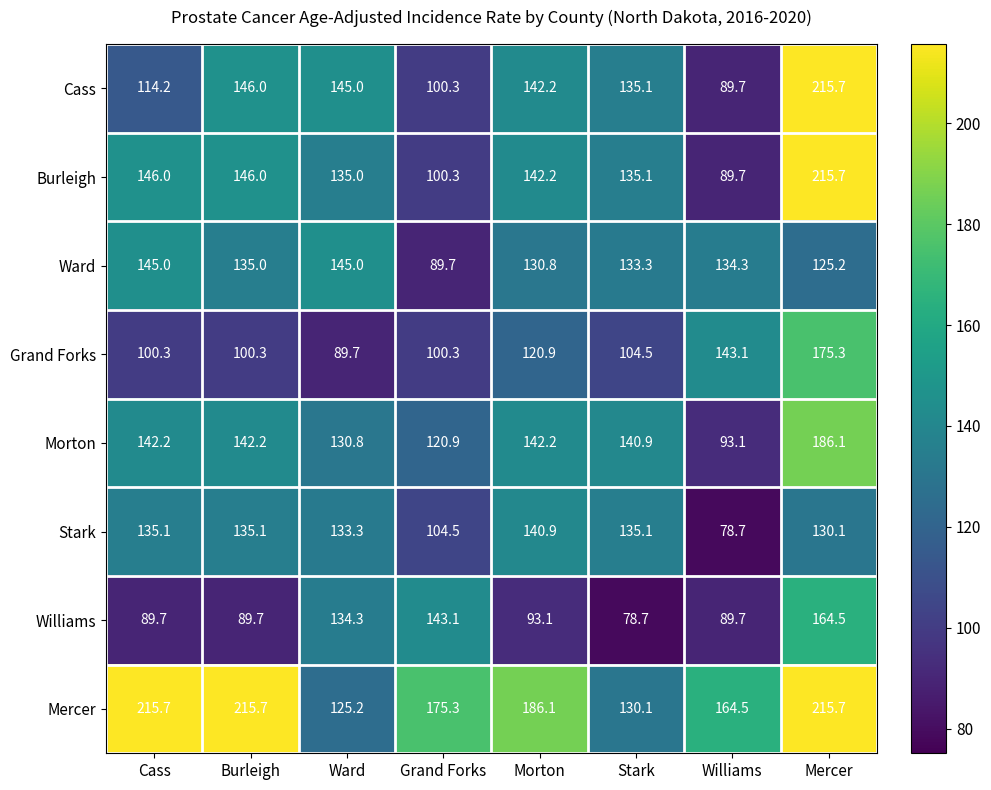

Where does the Grand Forks series first go above 104?

Morton